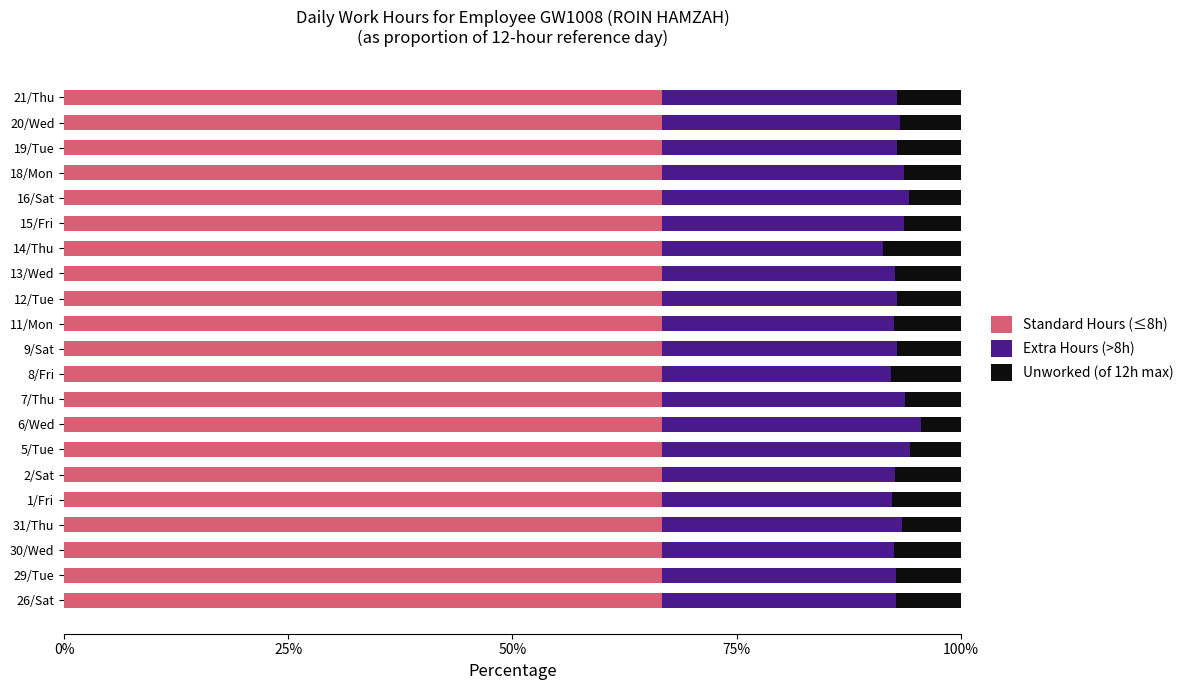

What is the sum of the Standard Hours (≤8h) values at 9/Sat and 31/Thu?

133.3